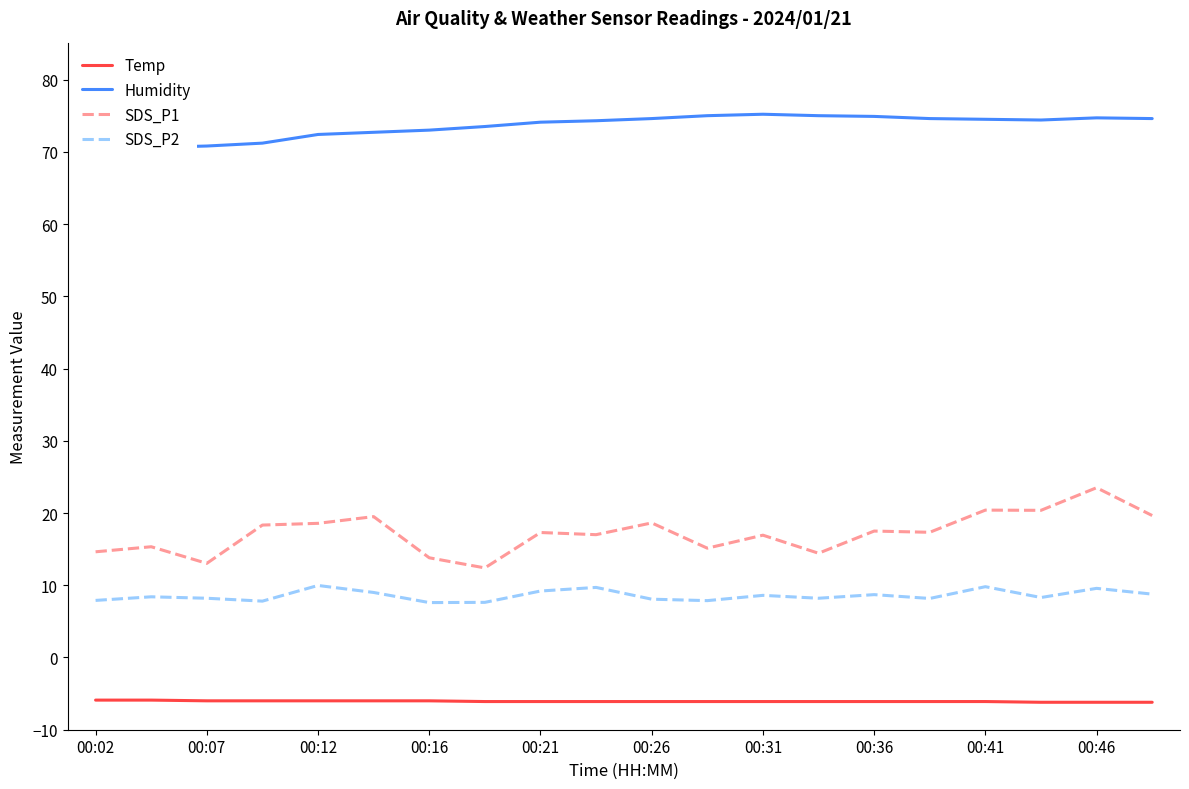

Reading right to left, transcribe all the data shown in this chart.

Temp: -6.2	-6.2	-6.2	-6.1	-6.1	-6.1	-6.1	-6.1	-6.1	-6.1	-6.1	-6.1	-6.1	-6.0	-6.0	-6.0	-6.0	-6.0	-5.9	-5.9
Humidity: 74.6	74.7	74.4	74.5	74.6	74.9	75.0	75.2	75.0	74.6	74.3	74.1	73.5	73.0	72.7	72.4	71.2	70.8	70.6	70.6
SDS_P1: 19.6	23.5	20.4	20.4	17.3	17.5	14.4	16.9	15.1	18.6	17.0	17.3	12.4	13.8	19.5	18.6	18.3	13.0	15.3	14.6
SDS_P2: 8.8	9.6	8.3	9.8	8.2	8.7	8.2	8.6	7.9	8.1	9.7	9.2	7.6	7.6	9.0	10.0	7.8	8.2	8.4	7.9